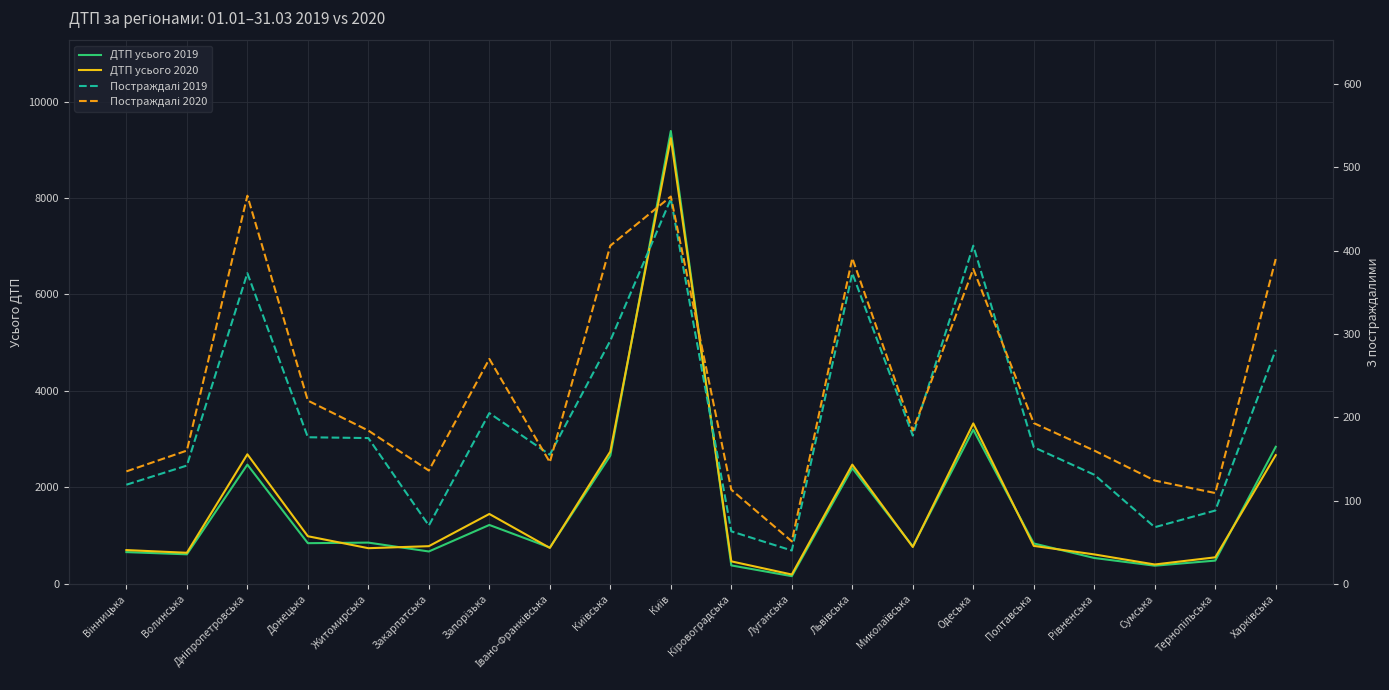

Is the value of ДТП усього 2019 at Рівненська greater than the value of Постраждалі 2019 at Одеська?

Yes